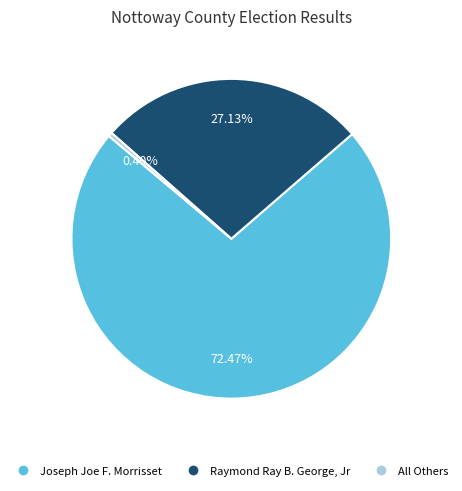

To the nearest percent, what is the average slice percentage?

33%